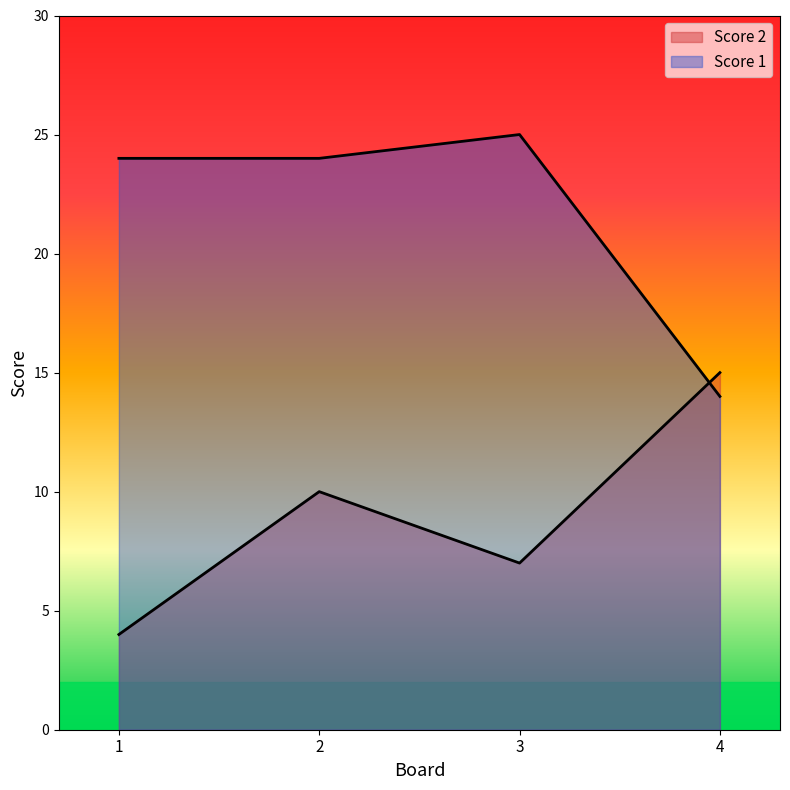

Which label corresponds to the largest value in the chart?

3